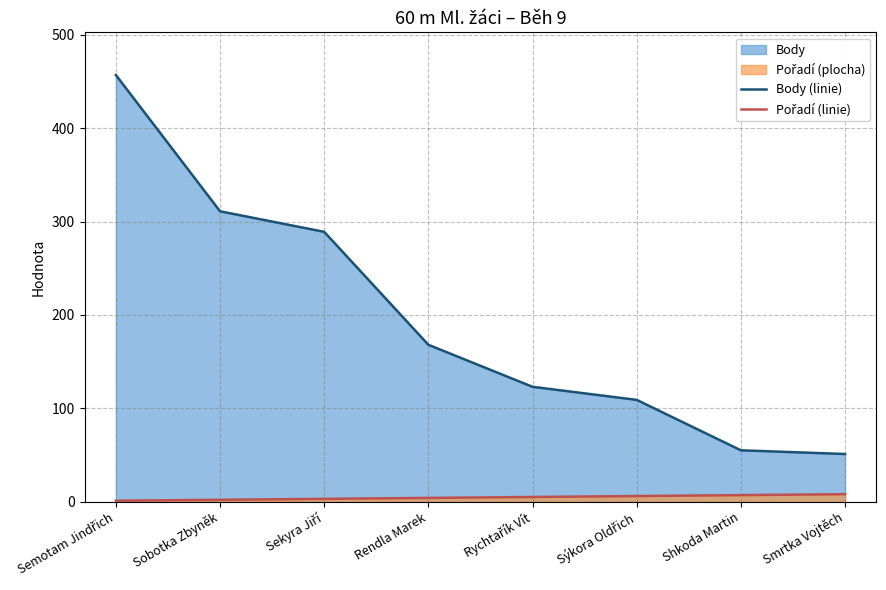

Between Sýkora Oldřich and Smrtka Vojtěch, which series saw the biggest shift?

Body (linie)